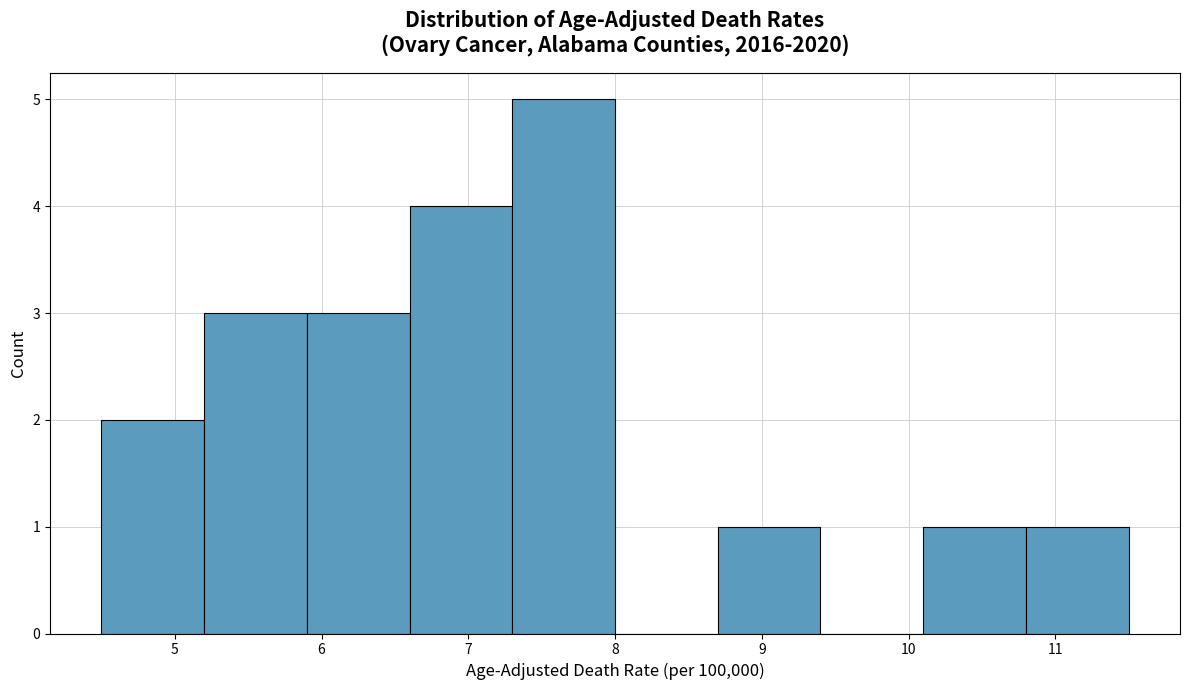

Reading left to right, list every bar in this chart as the range it spans on the x-axis followed by its height. The values are not printed on the chart, so give them approximately, as read against the axis.

4.5 to 5.2: 2
5.2 to 5.9: 3
5.9 to 6.6: 3
6.6 to 7.3: 4
7.3 to 8.0: 5
8.0 to 8.7: 0
8.7 to 9.4: 1
9.4 to 10.1: 0
10.1 to 10.8: 1
10.8 to 11.5: 1